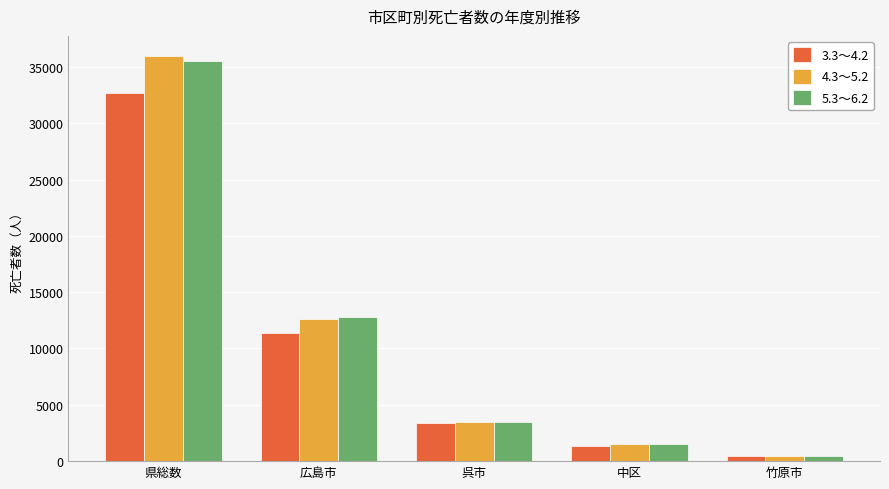

Reading left to right, what are all the values shown in this chart?

3.3～4.2: 32677	11366	3379	1335	439
4.3～5.2: 35951	12630	3479	1529	459
5.3～6.2: 35520	12792	3481	1496	466